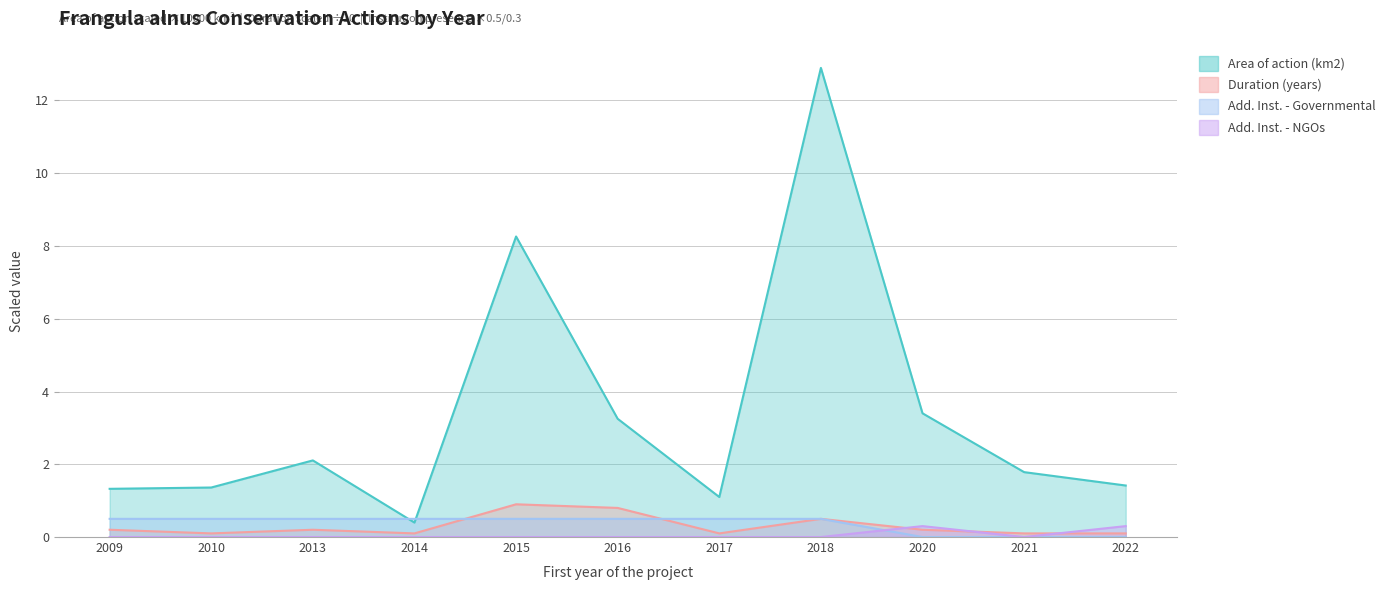

At how many categories does at least one series exceed 10?

1